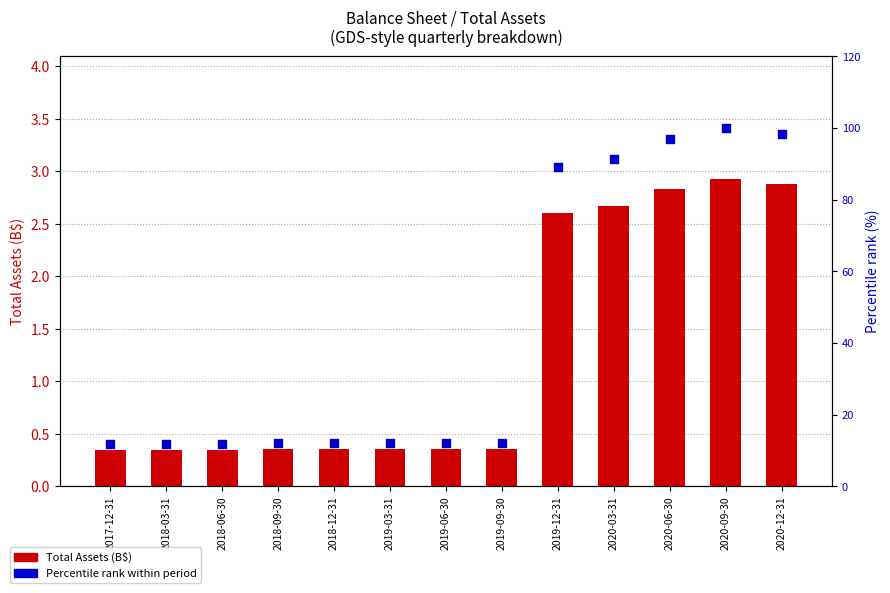

Which series has the largest Y range (max minus min)?

Percentile rank